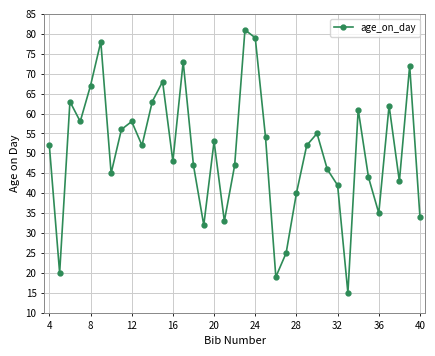

True or false: the data has more than 1 interior local peaks.

True